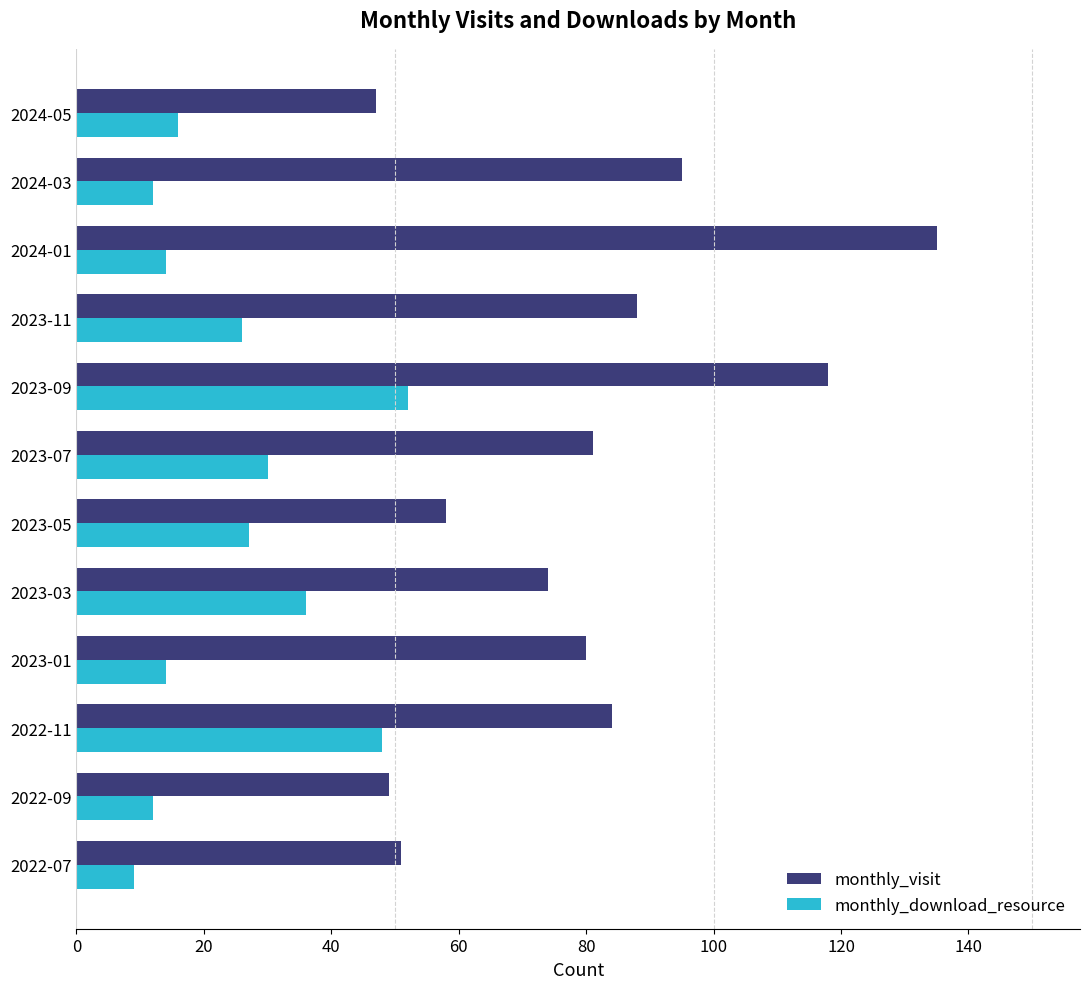

Which series changed the most between 2023-05 and 2023-09?

monthly_visit